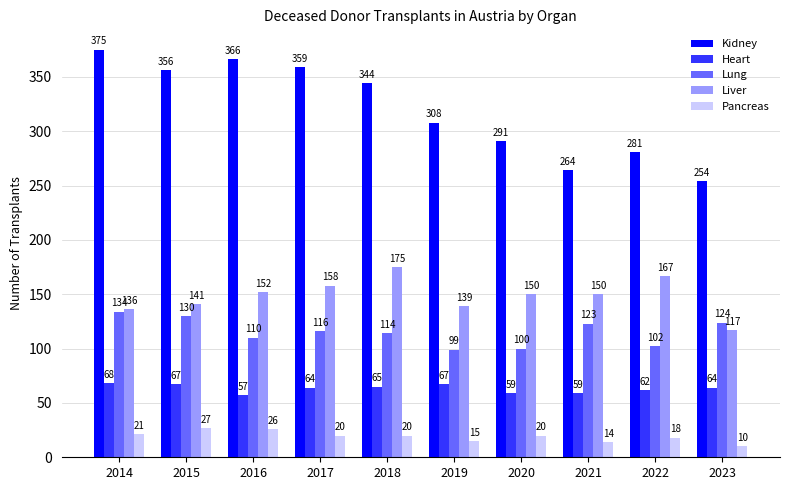

Reading right to left, transcribe all the data shown in this chart.

Kidney: 2023=254	2022=281	2021=264	2020=291	2019=308	2018=344	2017=359	2016=366	2015=356	2014=375
Heart: 2023=64	2022=62	2021=59	2020=59	2019=67	2018=65	2017=64	2016=57	2015=67	2014=68
Lung: 2023=124	2022=102	2021=123	2020=100	2019=99	2018=114	2017=116	2016=110	2015=130	2014=134
Liver: 2023=117	2022=167	2021=150	2020=150	2019=139	2018=175	2017=158	2016=152	2015=141	2014=136
Pancreas: 2023=10	2022=18	2021=14	2020=20	2019=15	2018=20	2017=20	2016=26	2015=27	2014=21